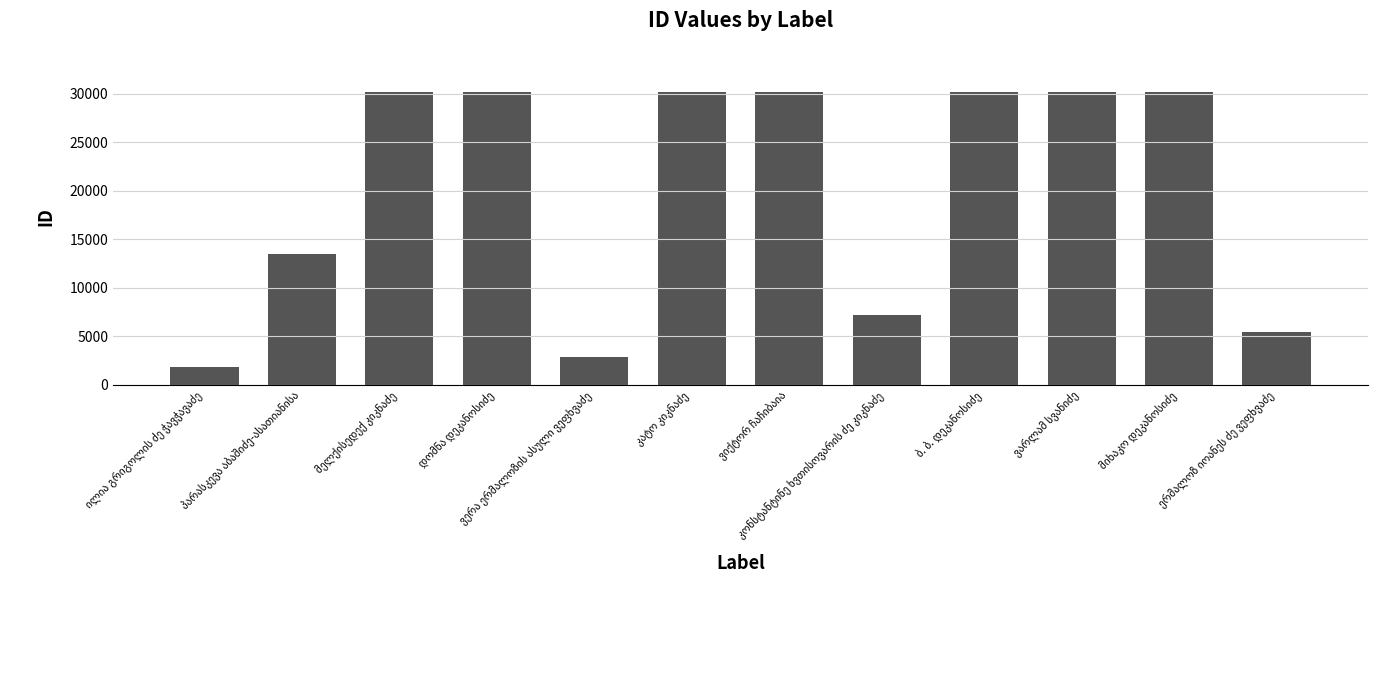

What is the sum of all values?

242029